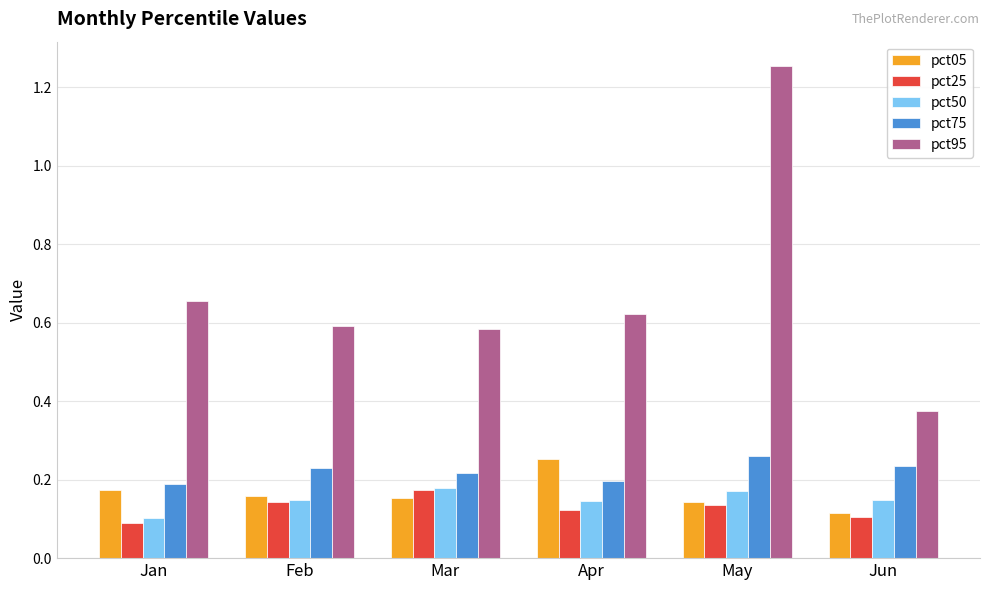

Count the pct95 values in the range 0 to 1.

5